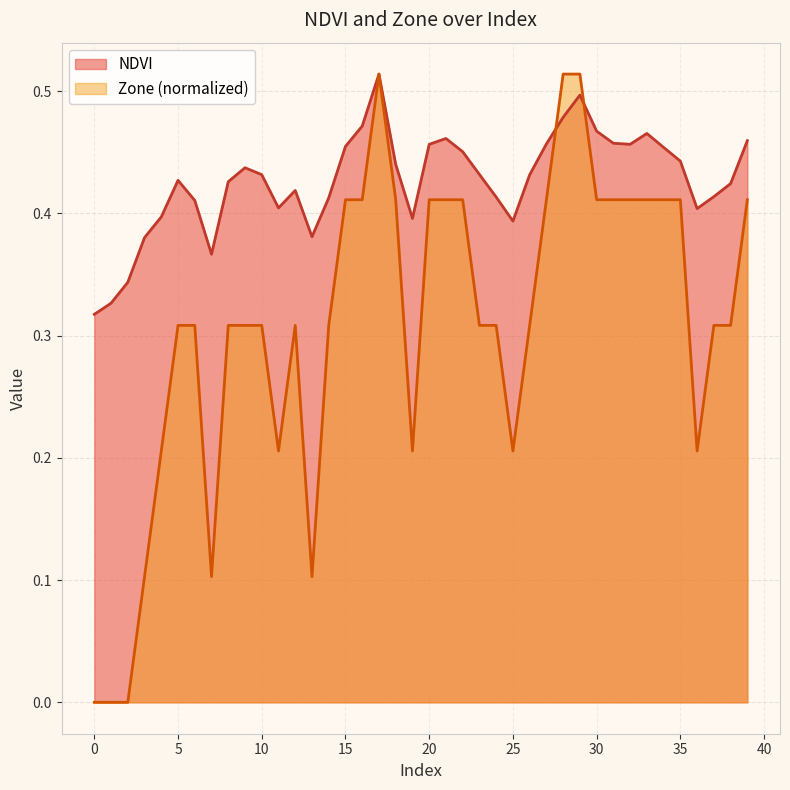

The value of Zone at 4 is 0.1. True or false?

False